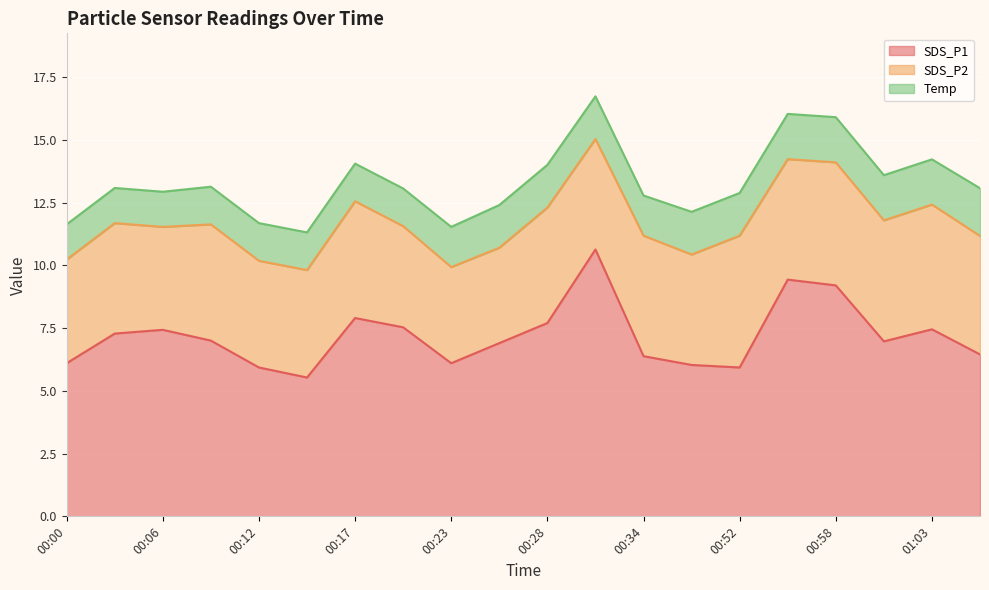

At 00:20, list the series in order from smallest to largest.

Temp, SDS_P2, SDS_P1